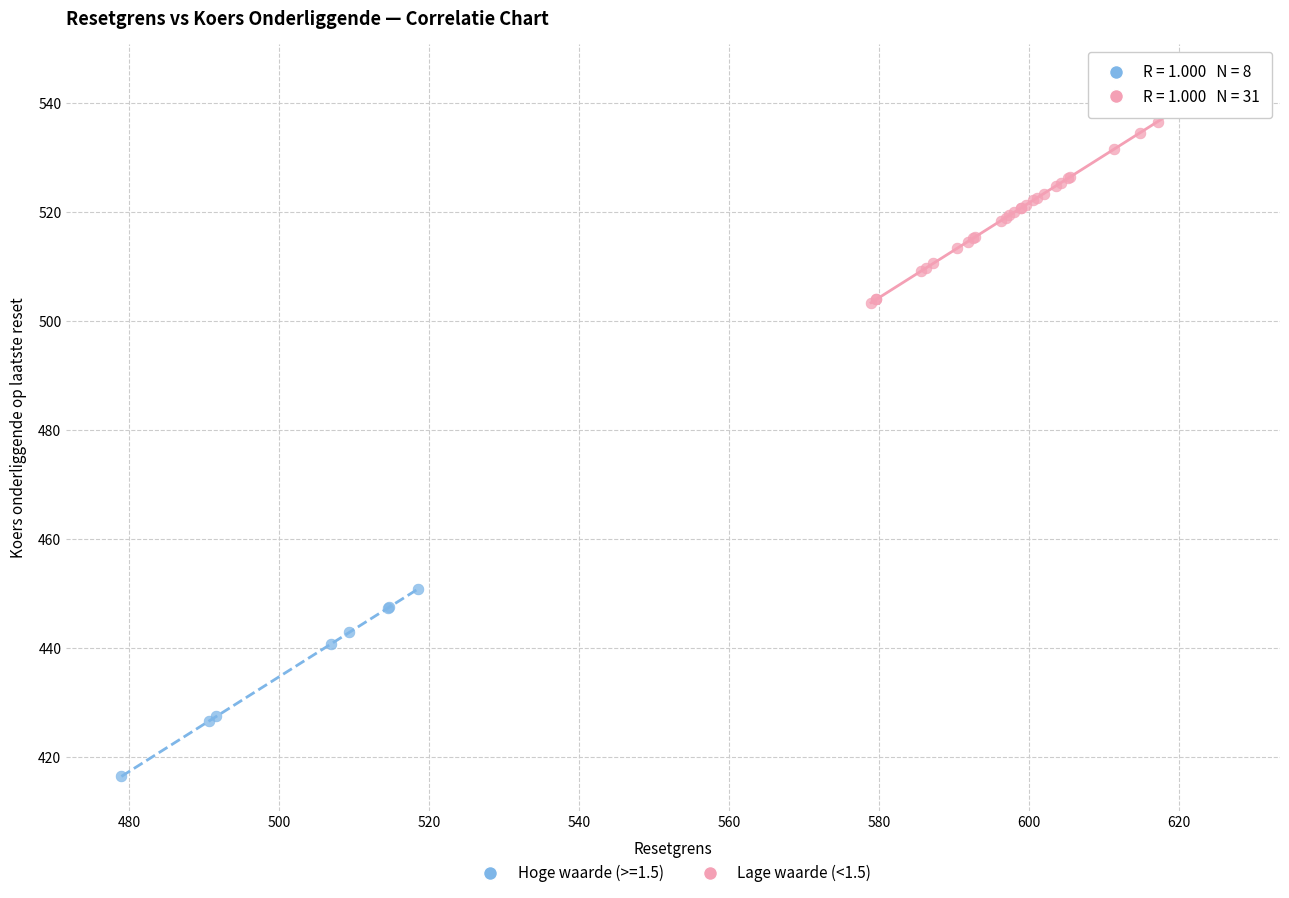

Which series contains the highest Y value?

Lage waarde (<1.5)